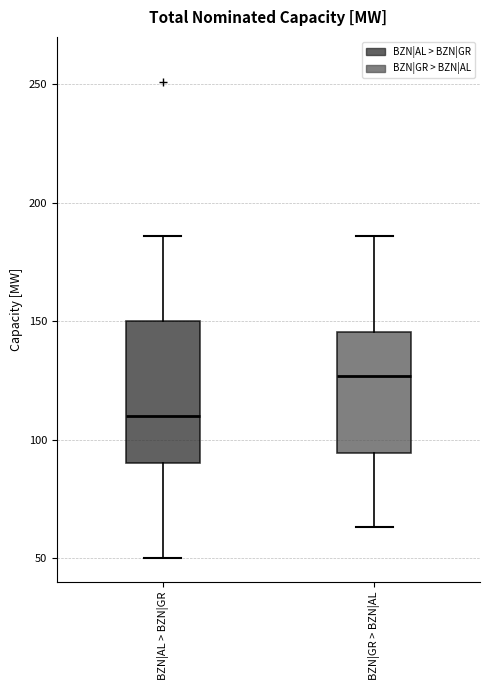

Which box has the highest median line?

BZN|GR > BZN|AL